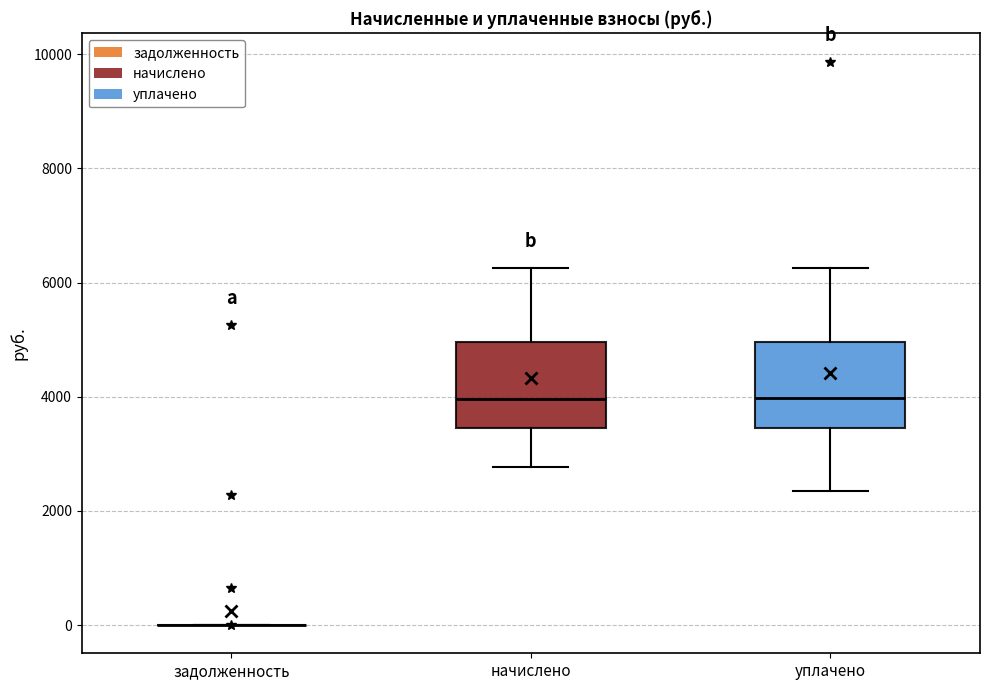

Where is the upper edge of the box for начислено on the y-axis? The values are not printed on the chart, so give them approximately, as read against the axis.

5000